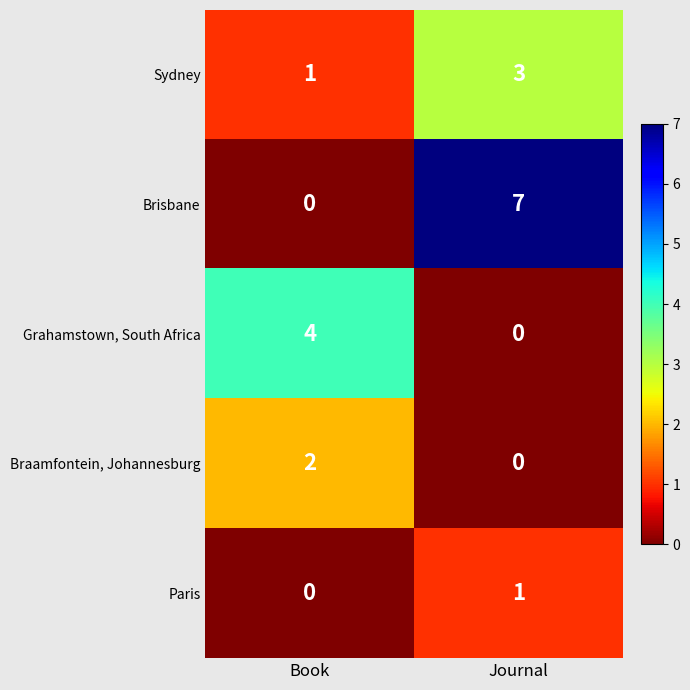

Reading right to left, transcribe all the data shown in this chart.

Sydney: Journal=3	Book=1
Brisbane: Journal=7	Book=0
Grahamstown, South Africa: Journal=0	Book=4
Braamfontein, Johannesburg: Journal=0	Book=2
Paris: Journal=1	Book=0